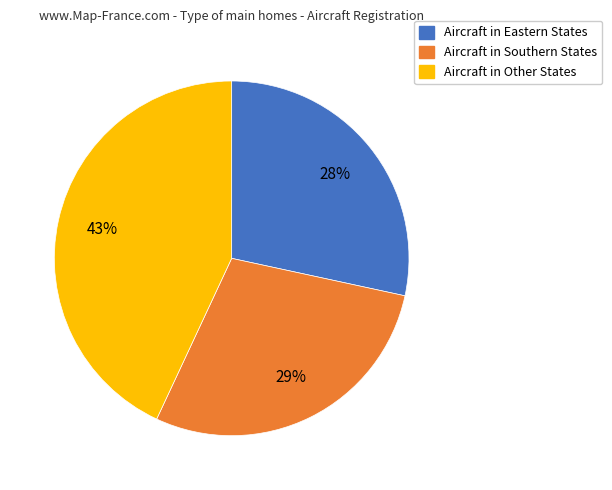

Count the number of slices in the pie.

3